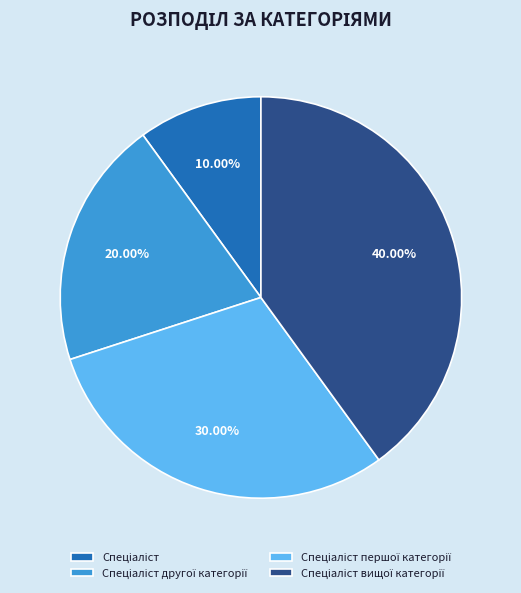

Does any single category account for the majority?

No